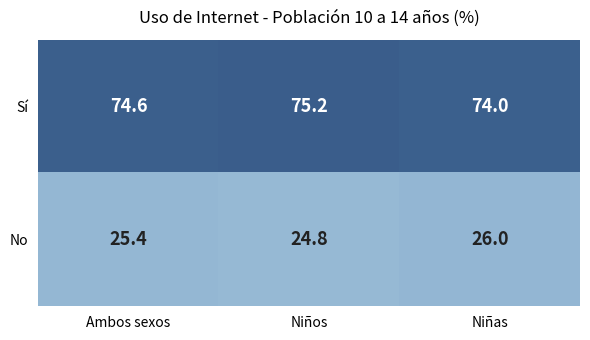

Reading left to right, extract all data points from this chart.

Sí: Ambos sexos=74.6	Niños=75.2	Niñas=74.0
No: Ambos sexos=25.4	Niños=24.8	Niñas=26.0